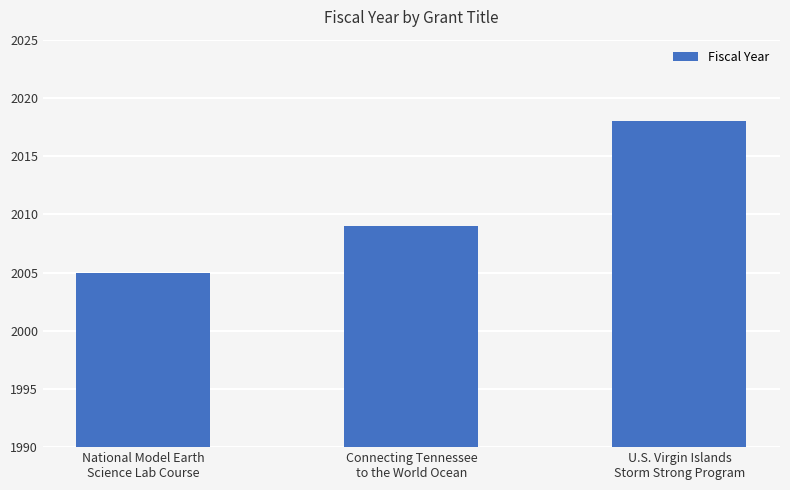

What is the average value?

2011